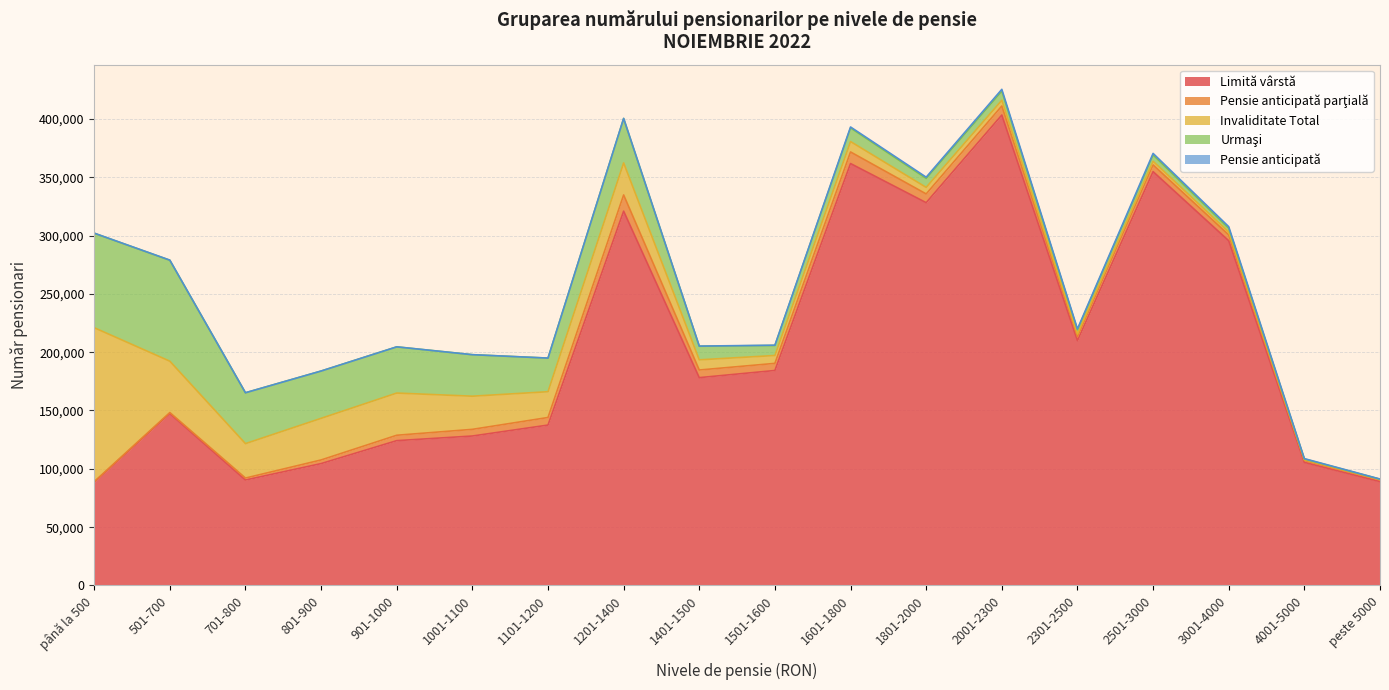

Where does the Invaliditate Total series first go above 8926?

până la 500